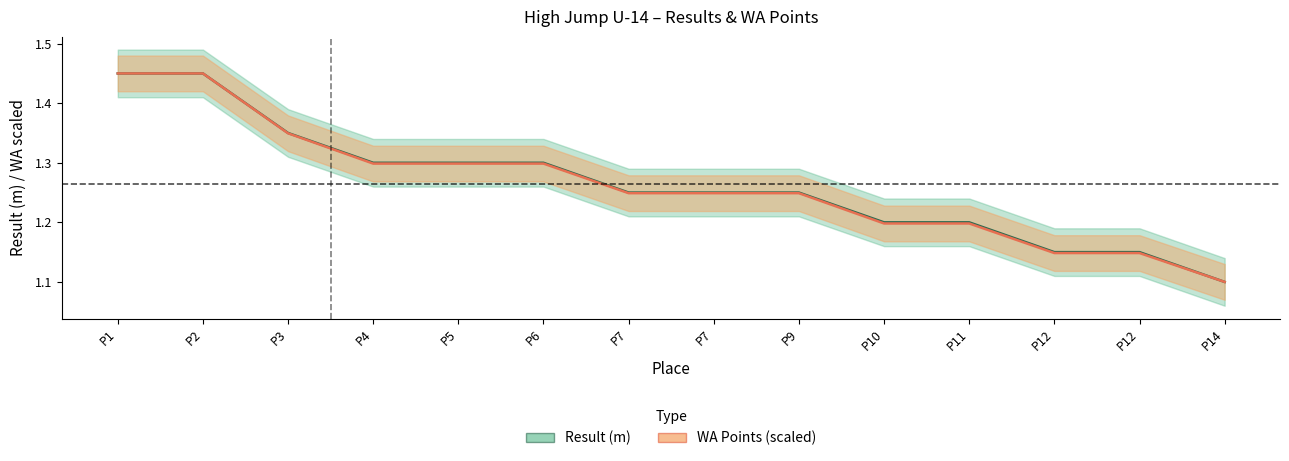

What value does the WA Points (scaled) series have at P7?

1.2